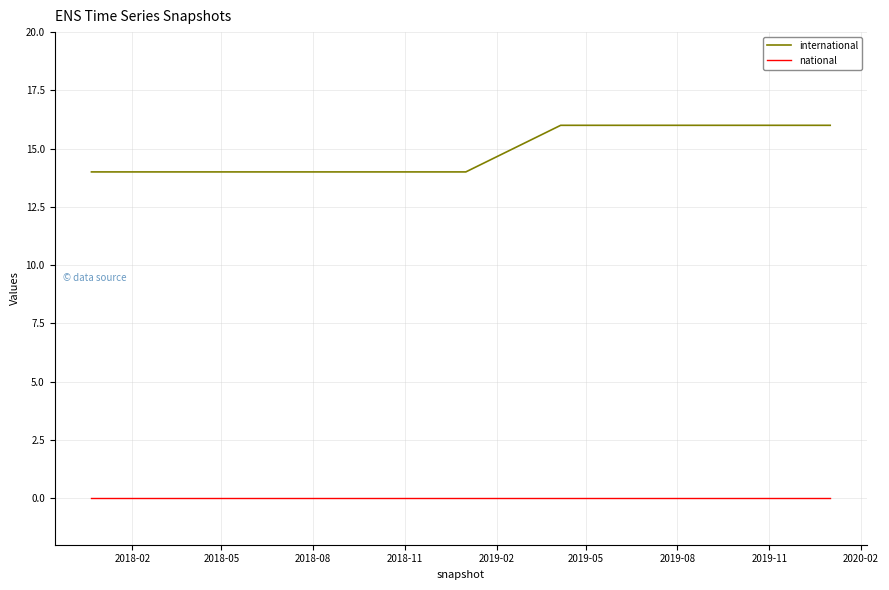

Which series has the largest total across all categories?

international